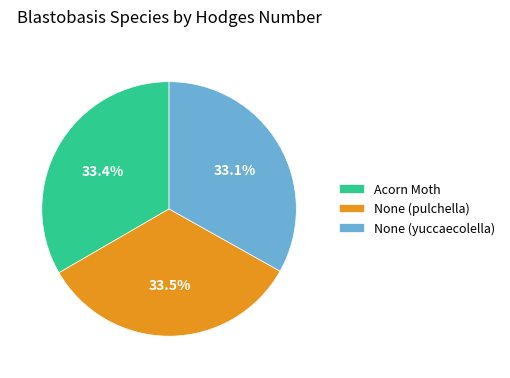

What is the ratio of the value at None (yuccaecolella) to the value at Acorn Moth?

1.0